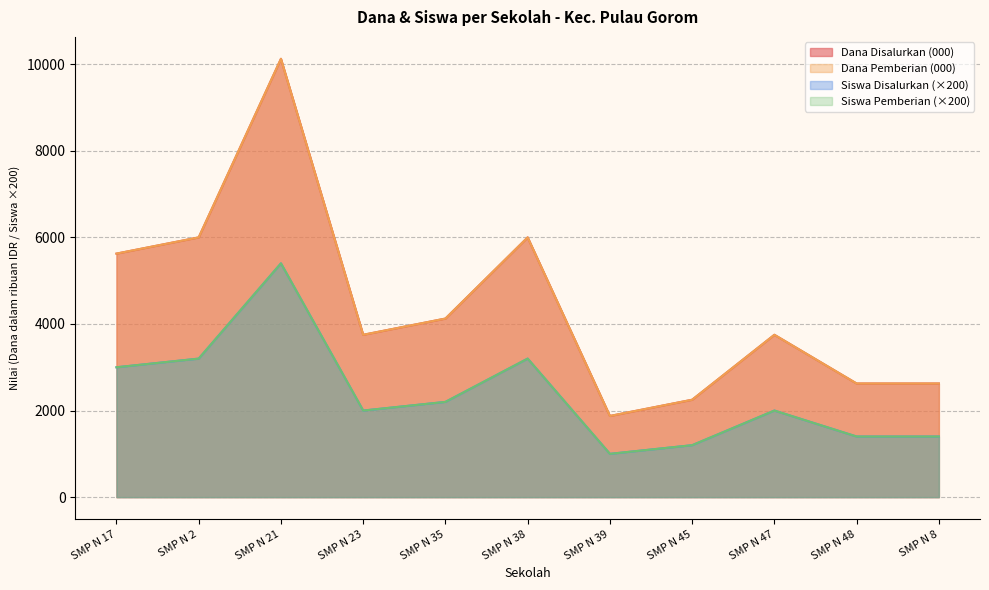

True or false: Dana Disalurkan has more than 2 interior local peaks.

True